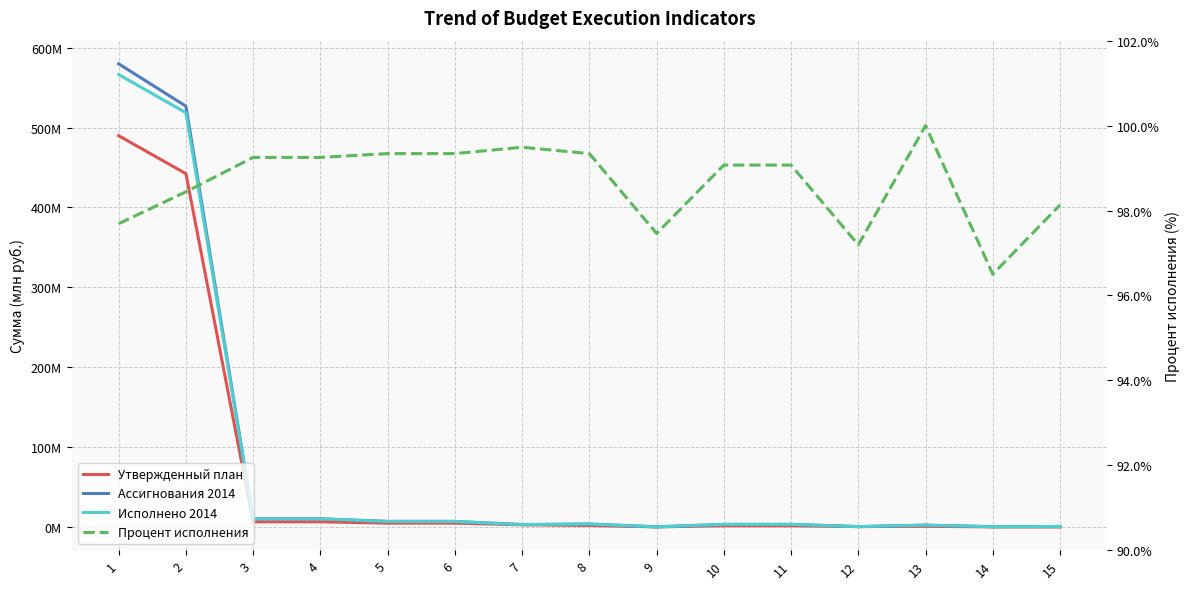

Which series has the largest total across all categories?

Процент исполнения